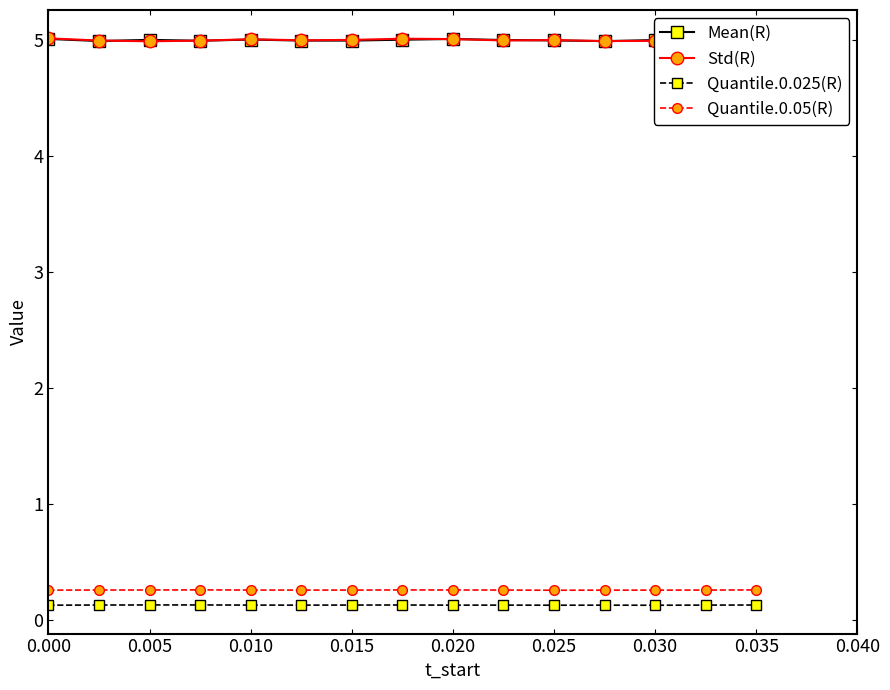

What is the maximum value shown in the chart?

5.0